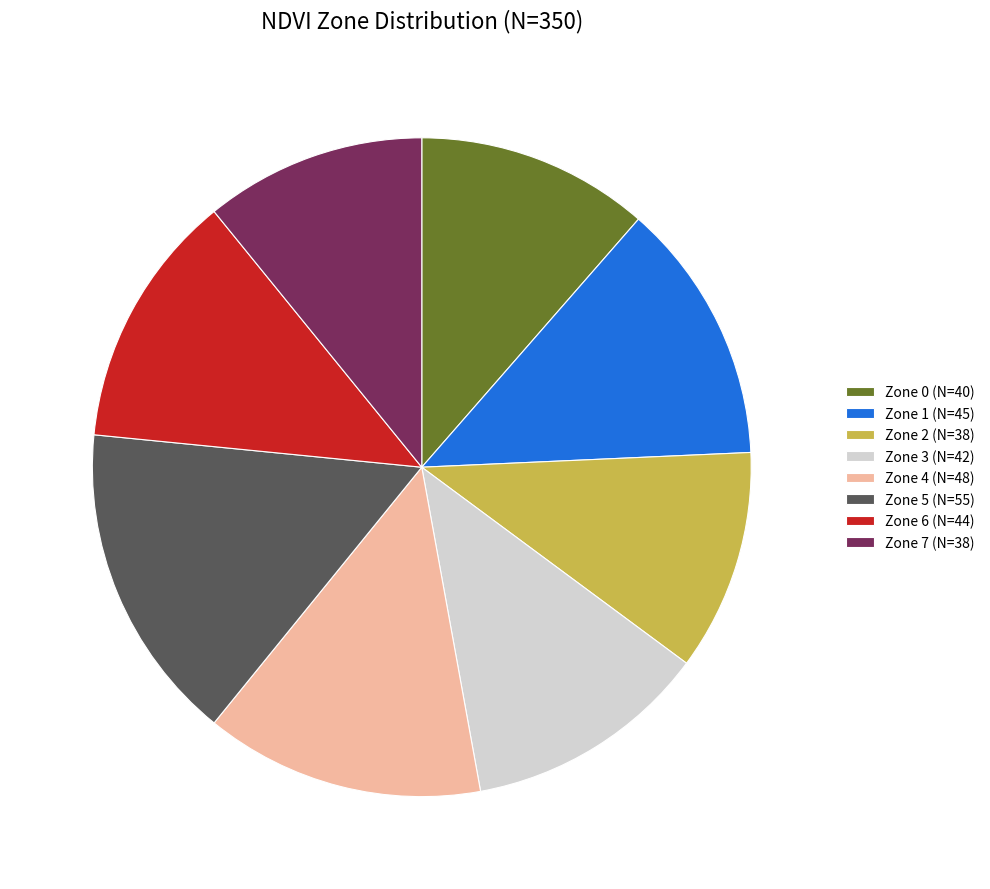

Which has a higher value, Zone 2 or Zone 5?

Zone 5